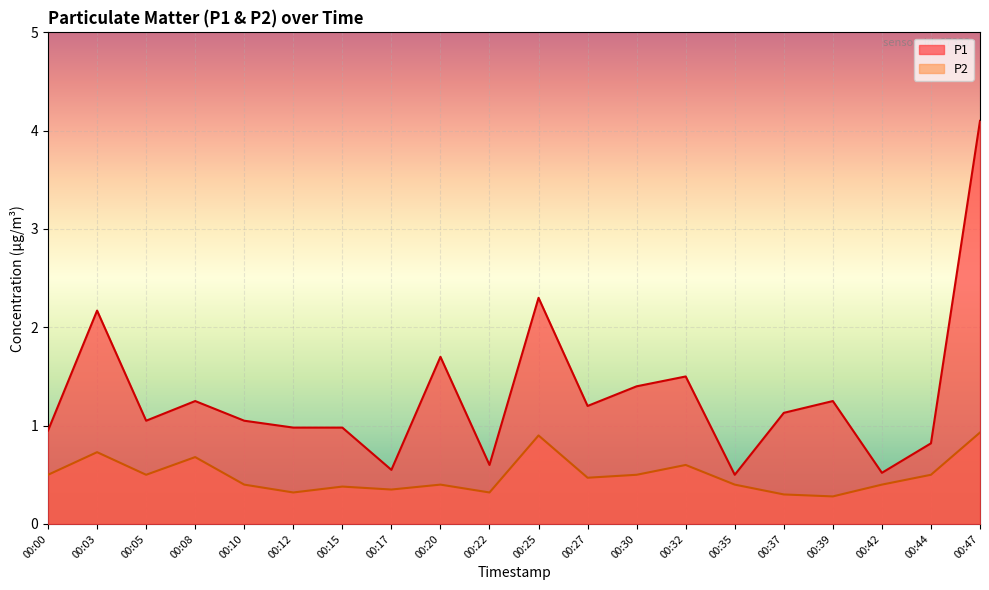

What is the maximum value shown in the chart?

4.1